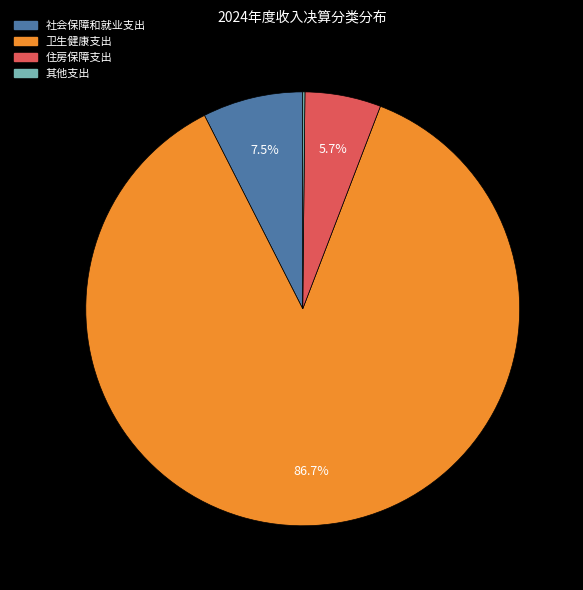

Is it true that 卫生健康支出 is 79% of the pie?

False